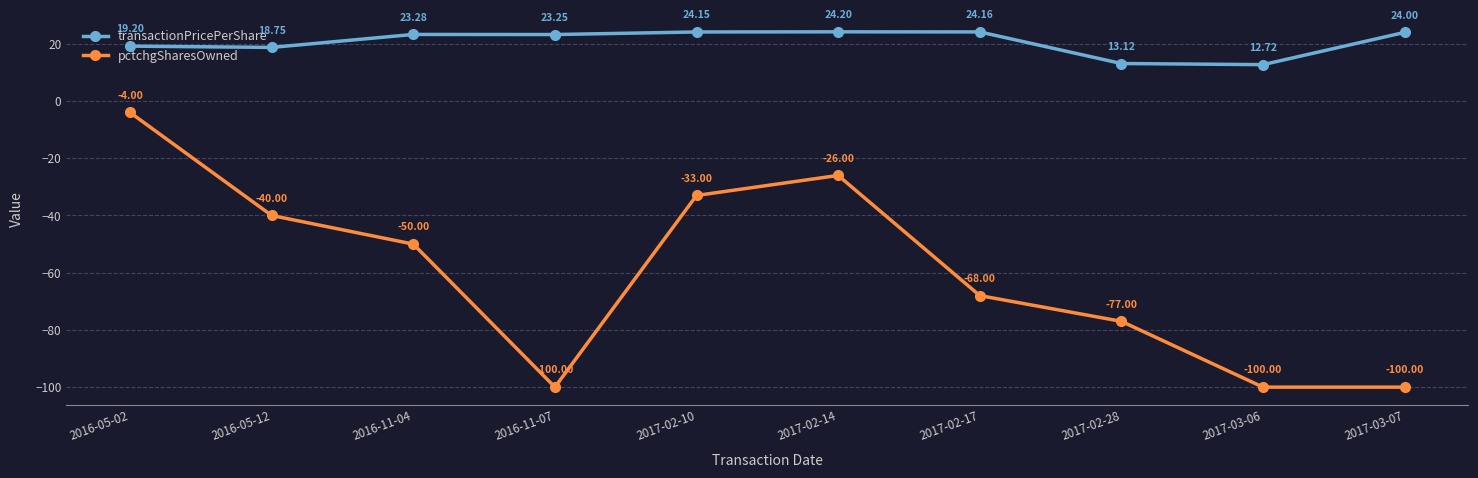

Between 2017-02-28 and 2017-03-06, which series saw the biggest shift?

pctchgSharesOwned